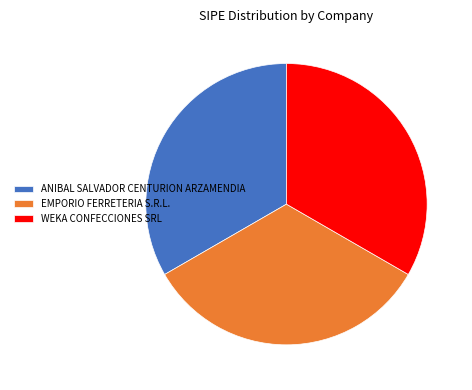

Is WEKA CONFECCIONES SRL the majority of the pie?

No